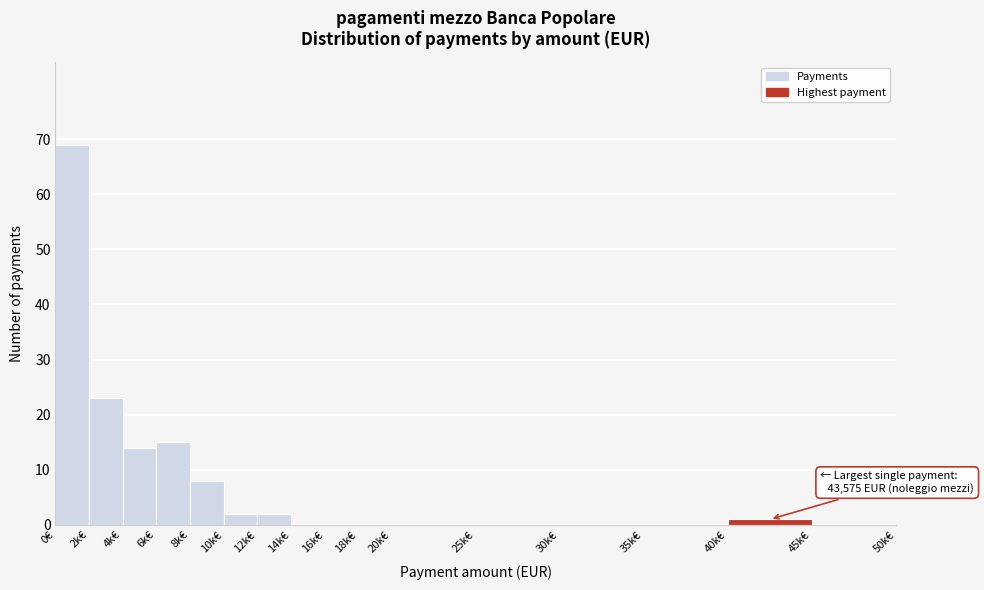

Reading left to right, what are all the values shown in this chart?

0€=69	2k€=23	4k€=14	6k€=15	8k€=8	10k€=2	12k€=2	14k€=0	16k€=0	18k€=0	20k€=0	25k€=0	30k€=0	35k€=0	40k€=1	45k€=0